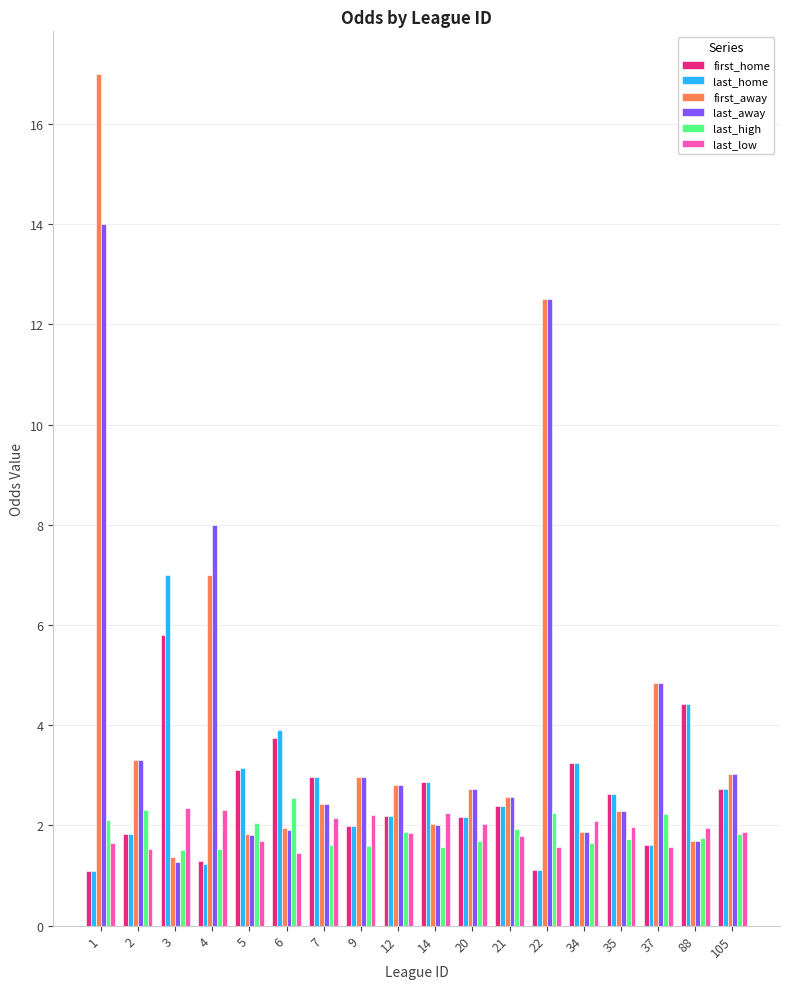

Rank the series by their maximum value, from lowest to highest.

last_low, last_high, first_home, last_home, last_away, first_away